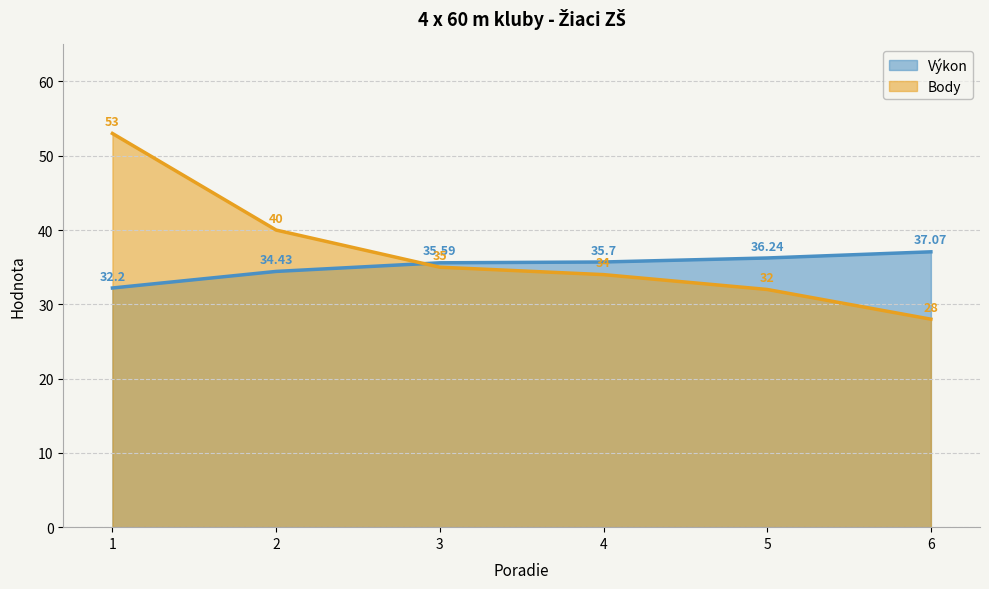

Between which two adjacent categories do Výkon and Body first intersect?

2 and 3